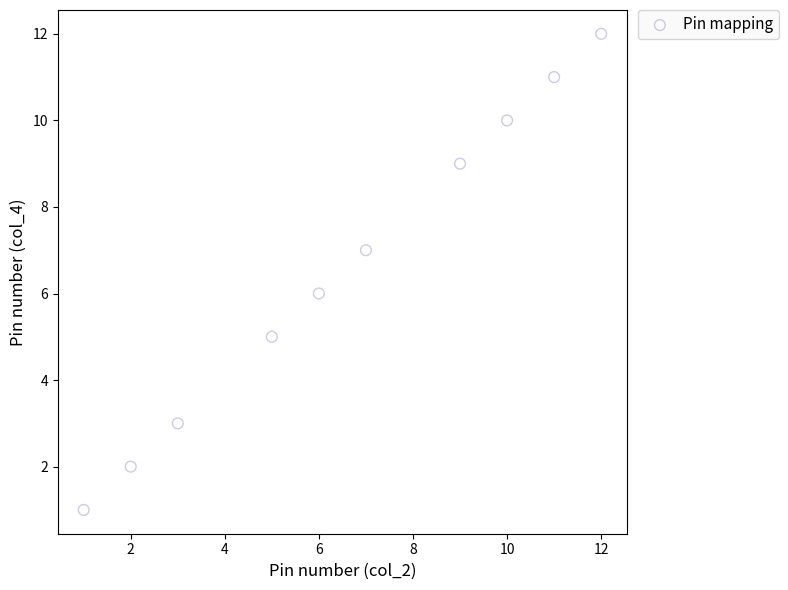

What is the average Y value?

7